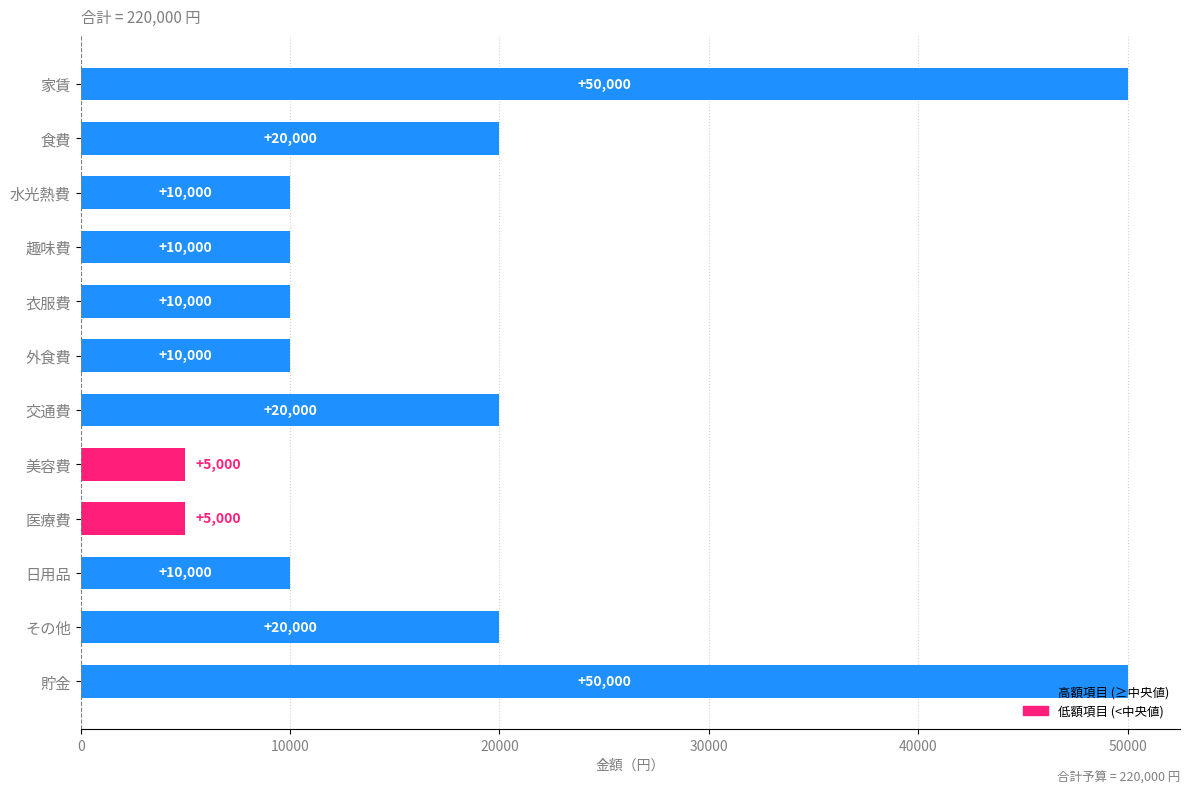

Which has a higher value, 水光熱費 or 医療費?

水光熱費